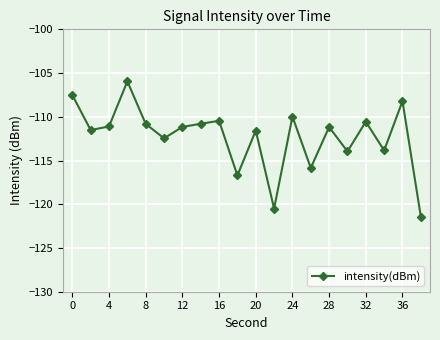

True or false: there are more than 1 points higher than both neighbors.

True